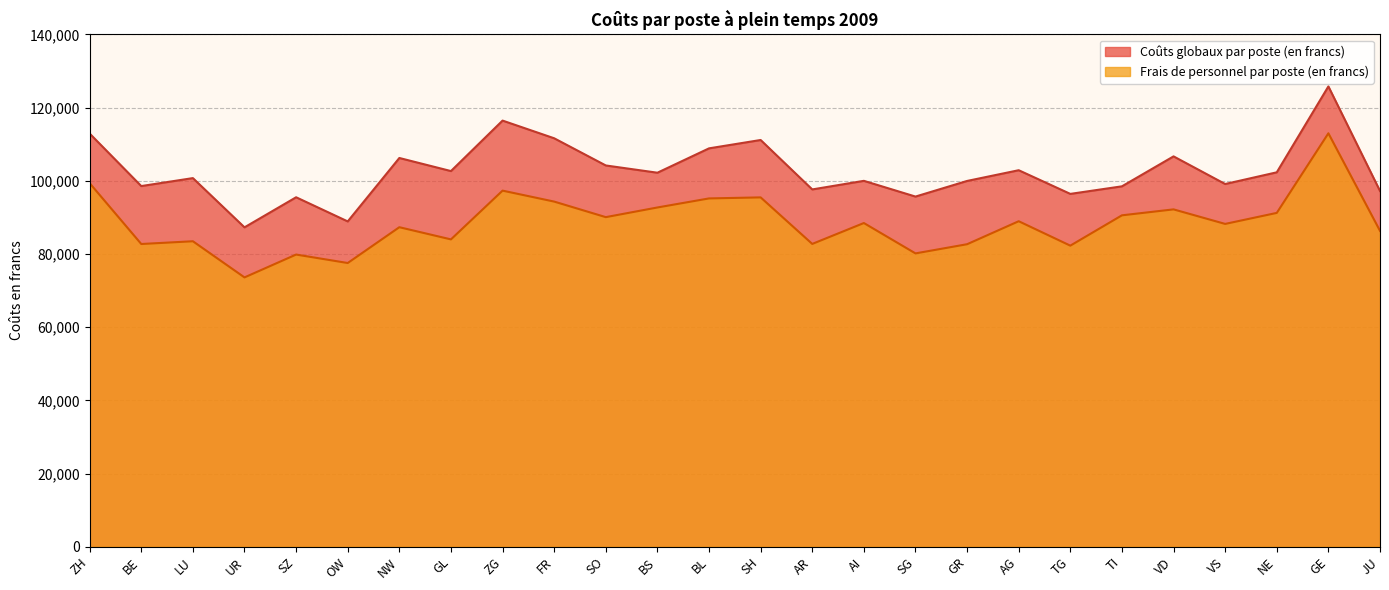

Reading left to right, transcribe all the data shown in this chart.

Coûts globaux par poste (en francs): ZH=112913	BE=98566	LU=100744	UR=87289	SZ=95506	OW=88906	NW=106240	GL=102665	ZG=116458	FR=111625	SO=104197	BS=102215	BL=108871	SH=111156	AR=97648	AI=99995	SG=95696	GR=99965	AG=102896	TG=96428	TI=98496	VD=106681	VS=99128	NE=102325	GE=125801	JU=97224
Frais de personnel par poste (en francs): ZH=99361	BE=82734	LU=83487	UR=73608	SZ=79851	OW=77540	NW=87324	GL=83995	ZG=97318	FR=94325	SO=90075	BS=92716	BL=95190	SH=95473	AR=82756	AI=88467	SG=80167	GR=82675	AG=88958	TG=82285	TI=90572	VD=92196	VS=88224	NE=91234	GE=112989	JU=86326